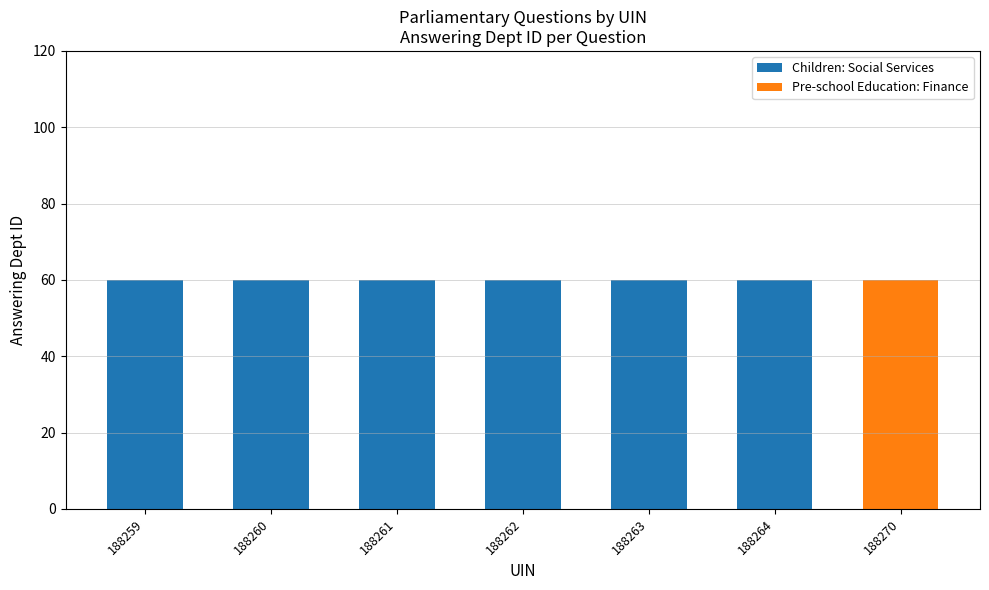

What is the highest value of the Children: Social Services series?

60